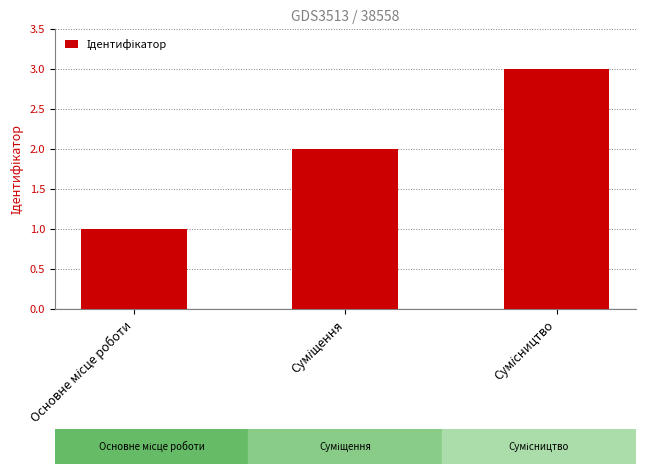

What is the greatest value displayed?

3